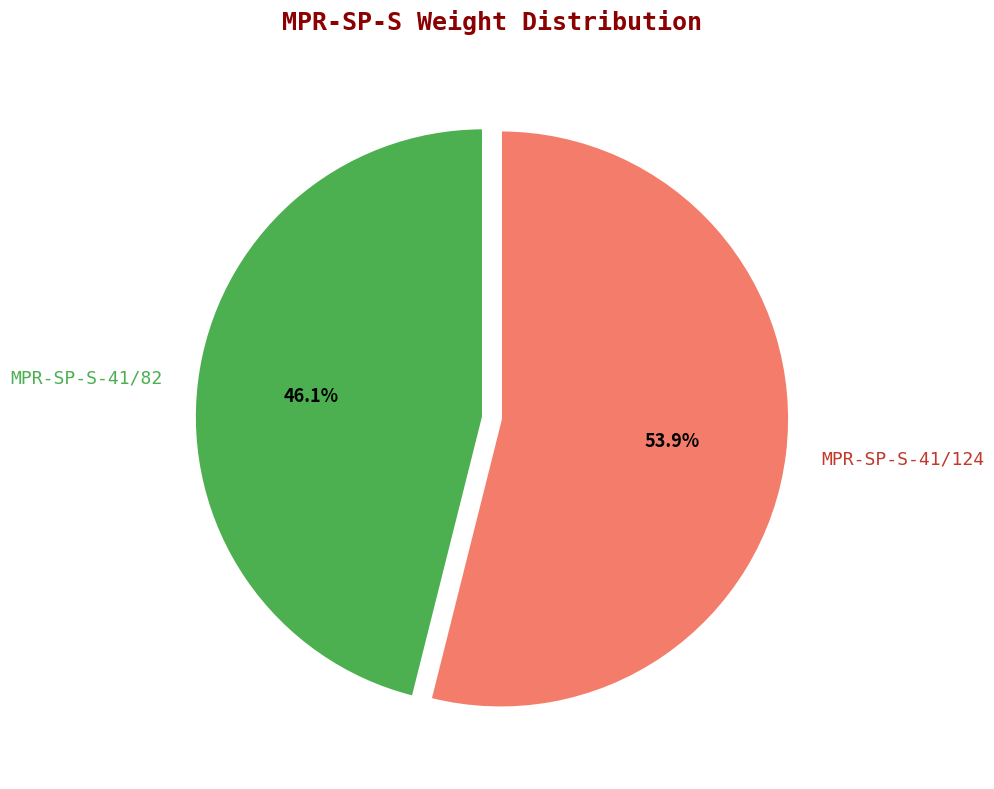

Rank the categories by value from lowest to highest.

MPR-SP-S-41/82, MPR-SP-S-41/124